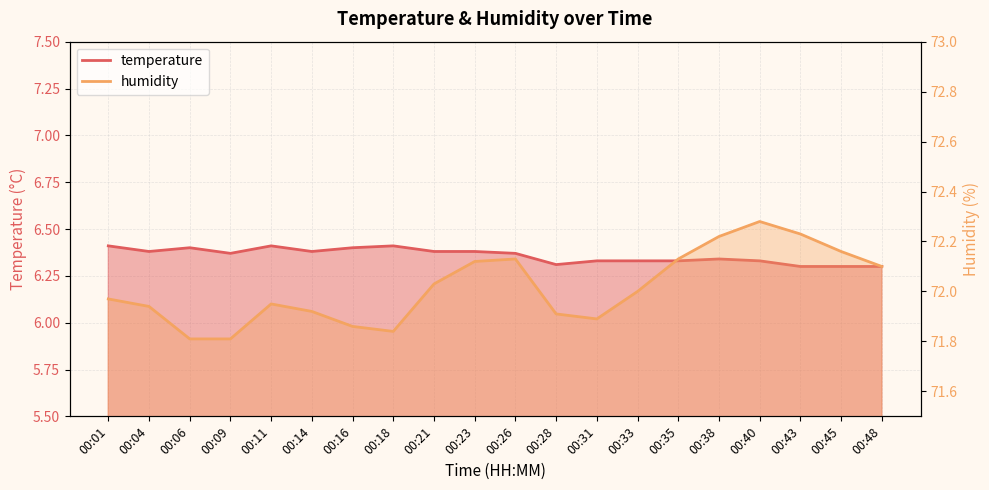

Which series has the largest total across all categories?

humidity